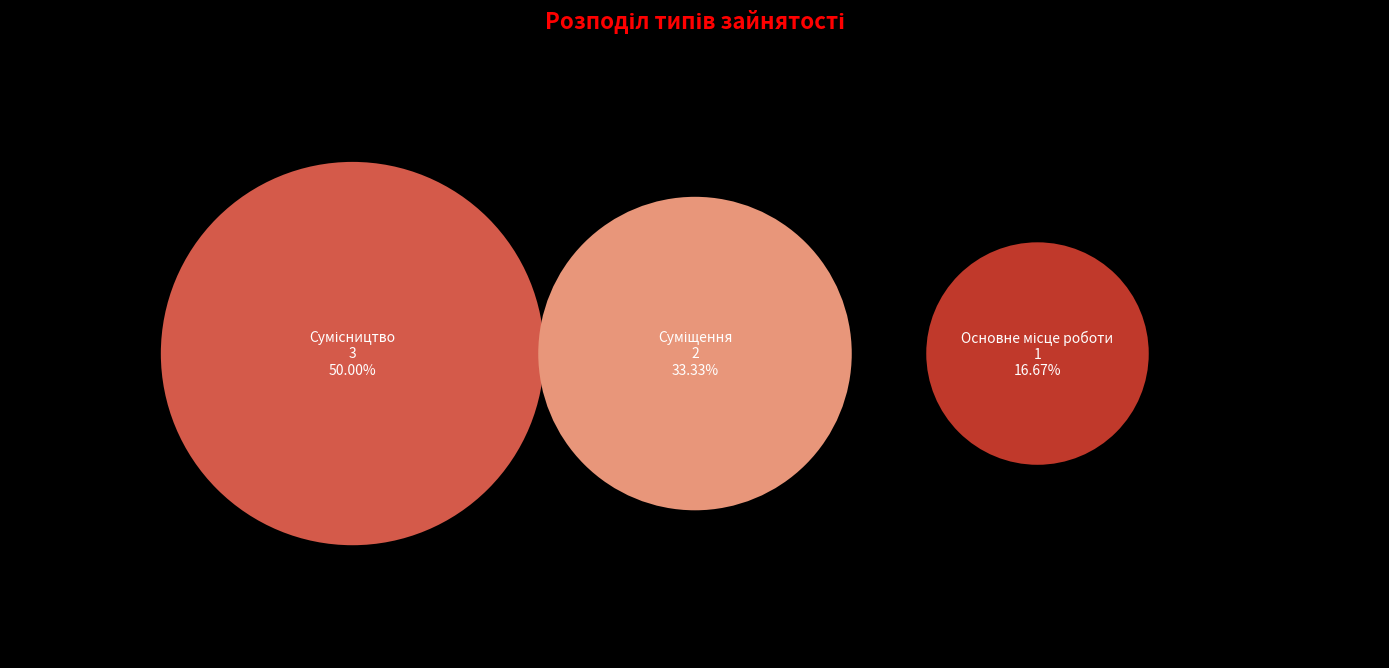

How many segments does this pie chart have?

3